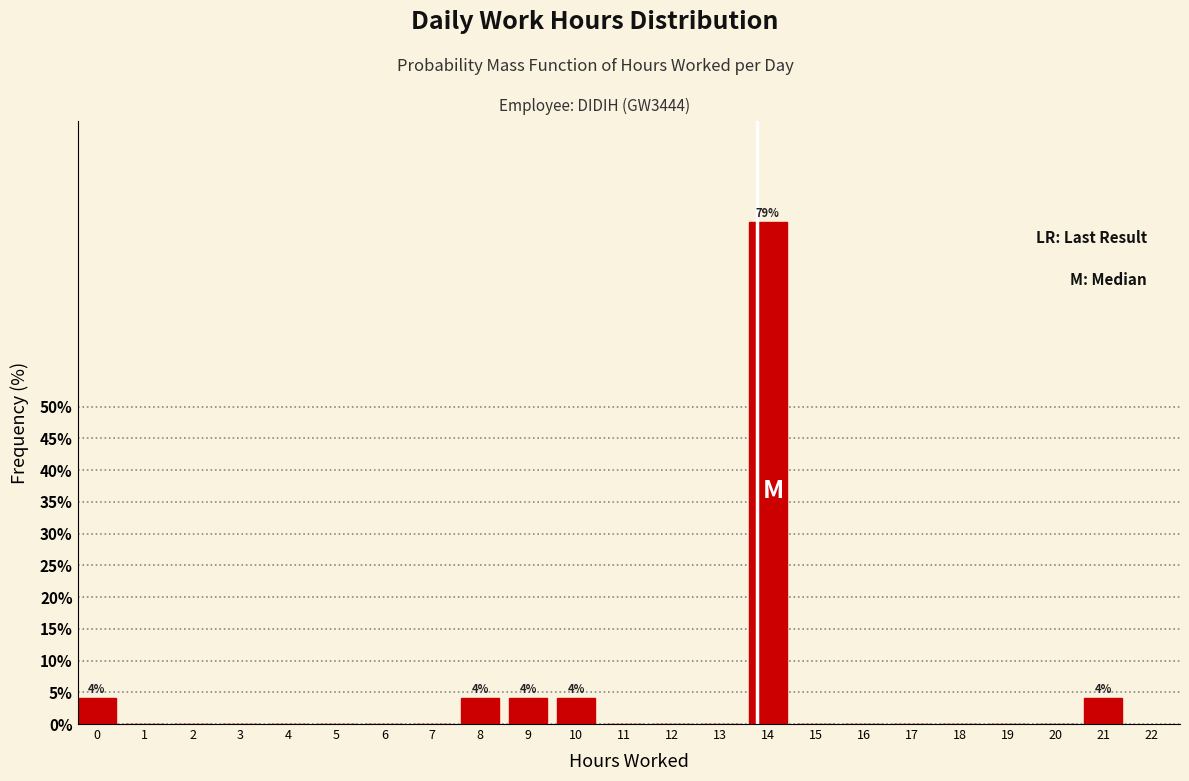

Reading left to right, what are all the values shown in this chart?

0=4.2	1=0.0	2=0.0	3=0.0	4=0.0	5=0.0	6=0.0	7=0.0	8=4.2	9=4.2	10=4.2	11=0.0	12=0.0	13=0.0	14=79.2	15=0.0	16=0.0	17=0.0	18=0.0	19=0.0	20=0.0	21=4.2